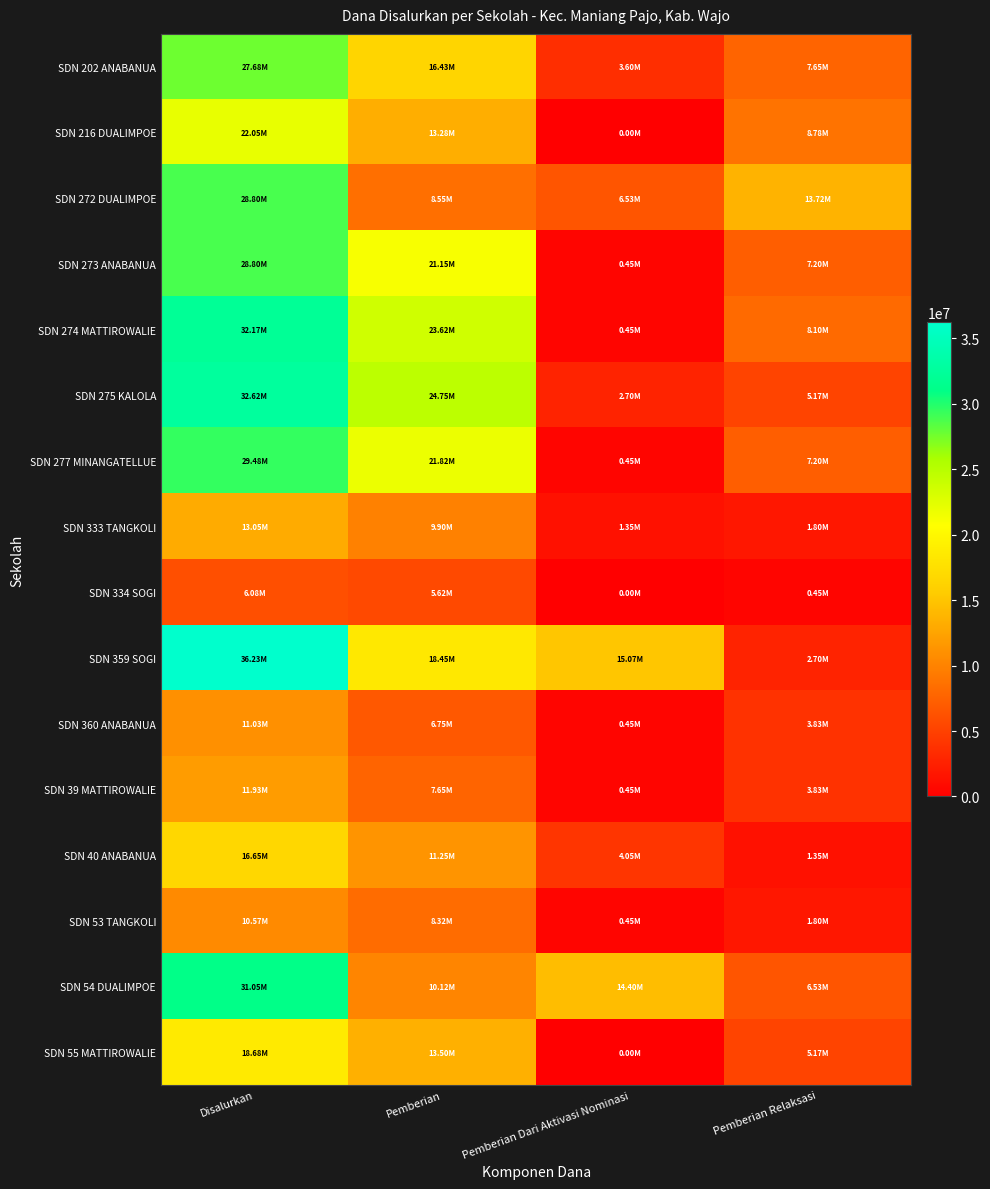

At how many categories does at least one series exceed 7347580?

4